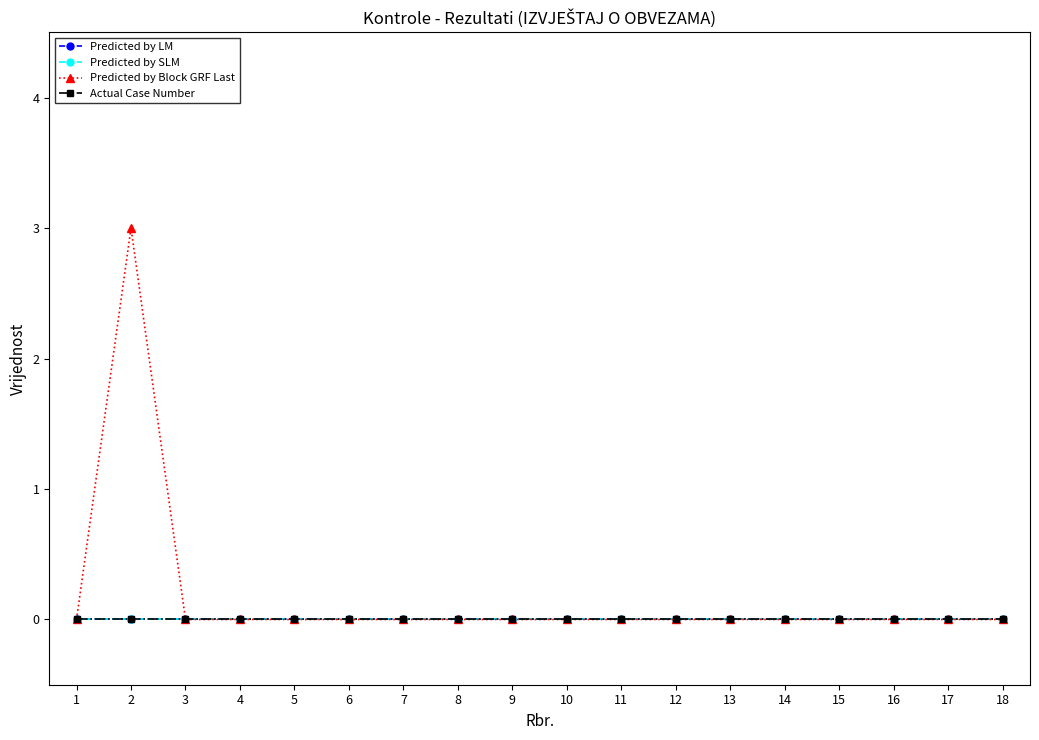

Which series has the largest range (max minus min)?

Predicted by Block GRF Last